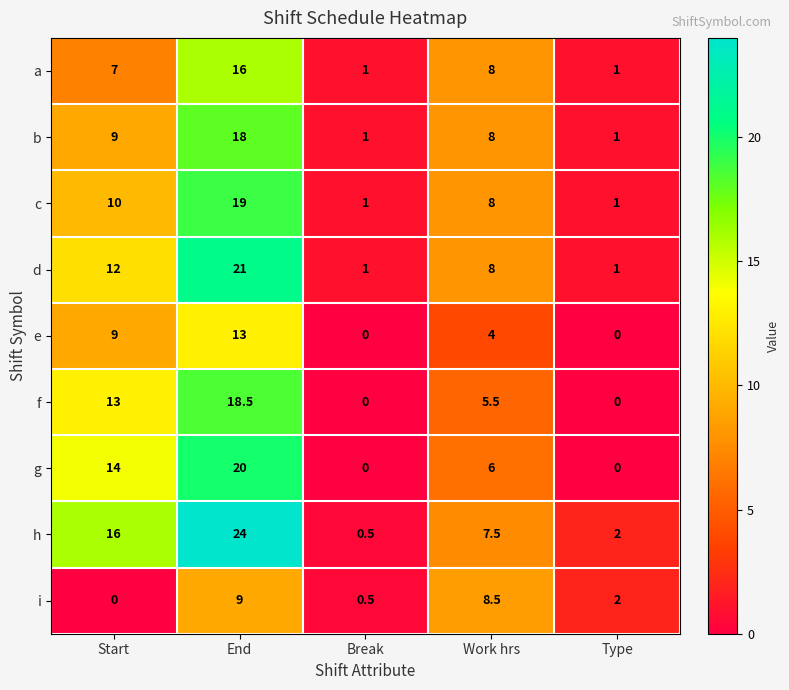

Which series has the largest total across all categories?

h